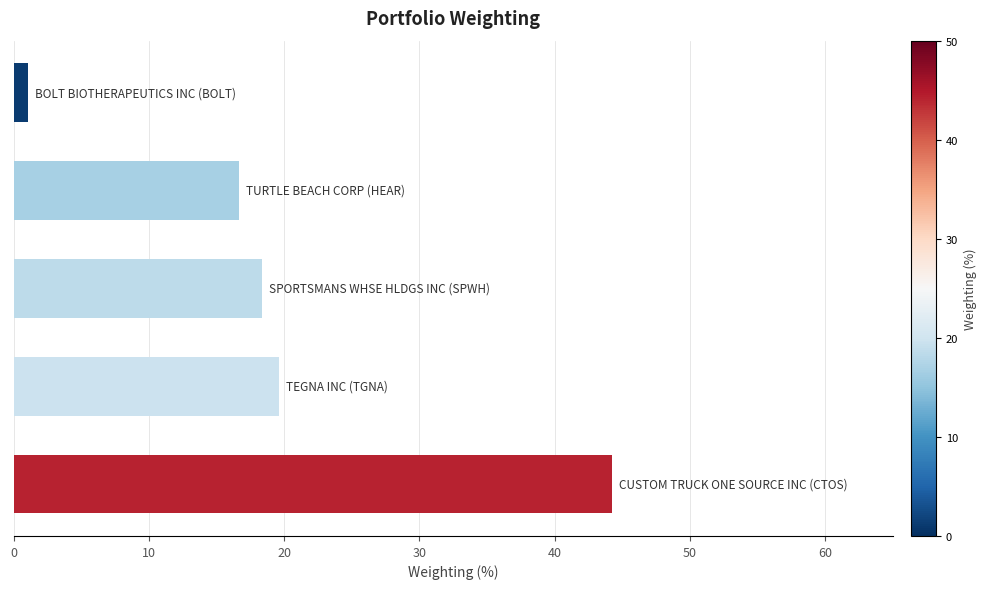

What is the greatest value displayed?

44.2